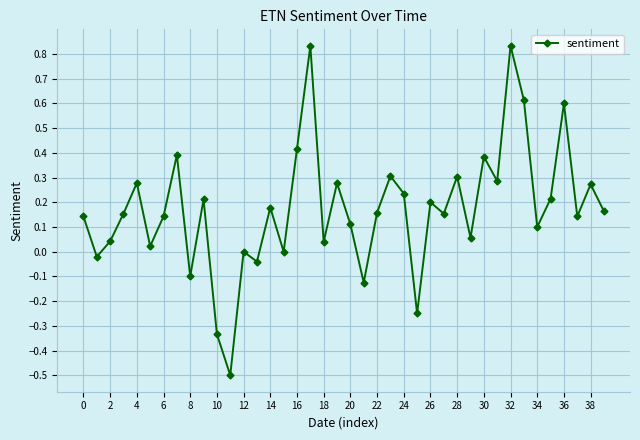

How many interior local valleys (lower than both neighbors) does the data have?

14